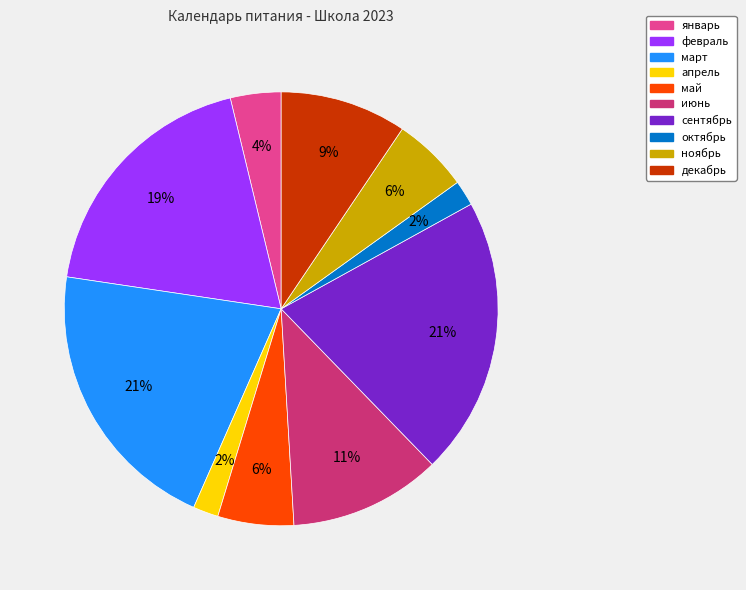

True or false: июнь accounts for 1% of the total.

False